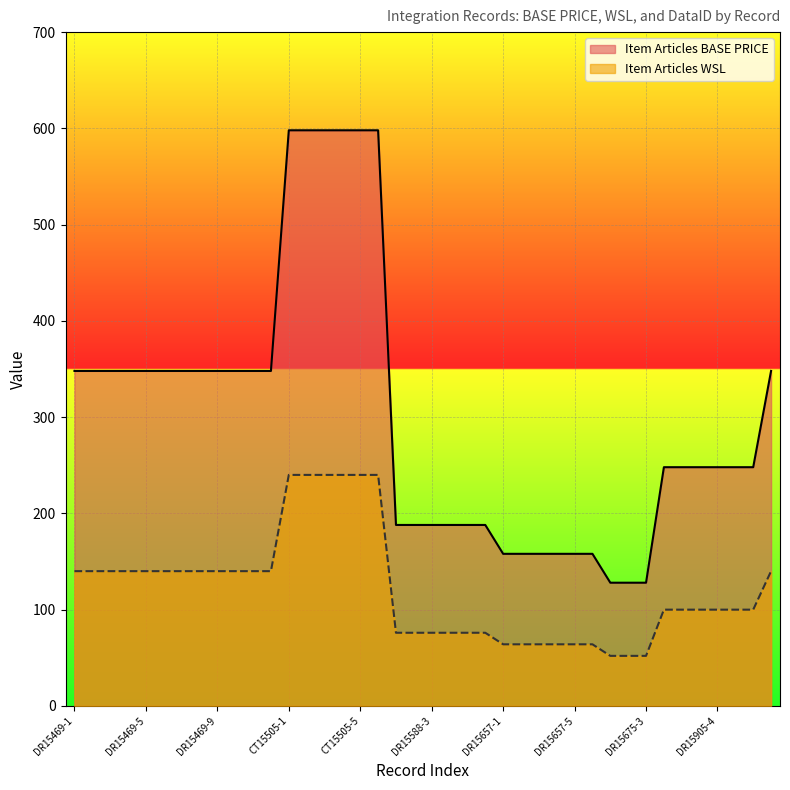

How many values in the Item Articles WSL series are below 100?

15